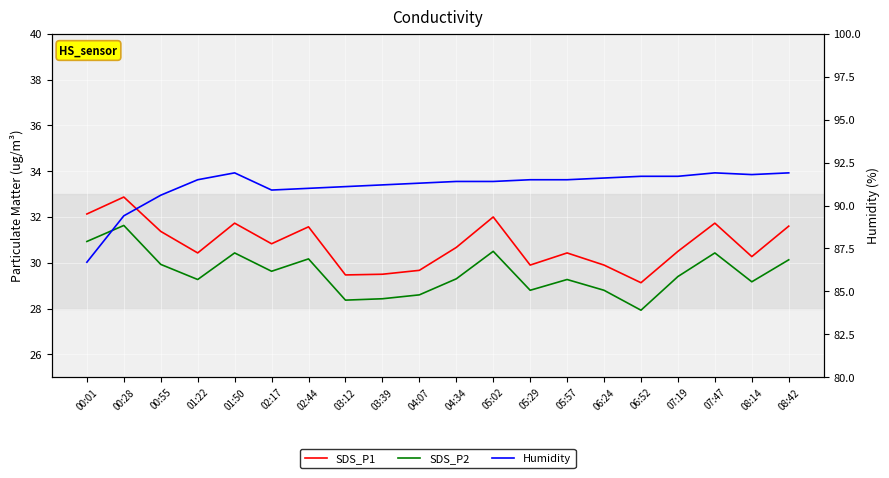

At 05:57, list the series in order from largest to smallest.

Humidity, SDS_P1, SDS_P2